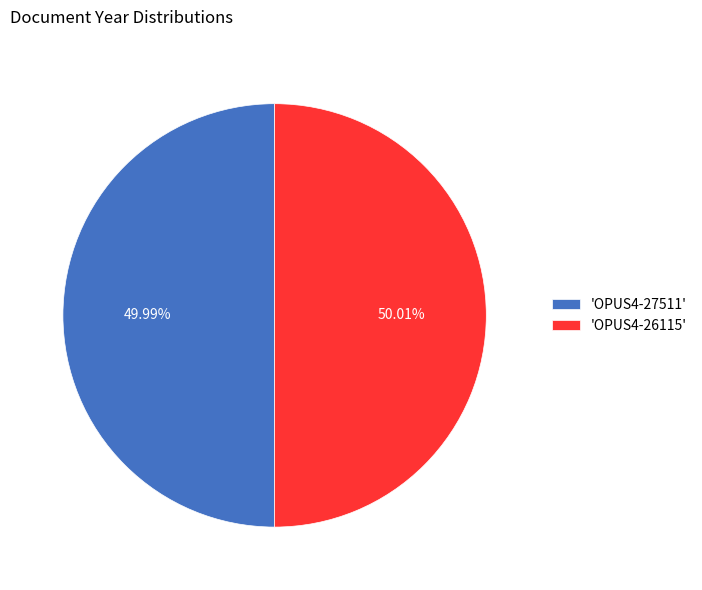

Do 'OPUS4-27511' and 'OPUS4-26115' together represent more than half of the pie?

Yes